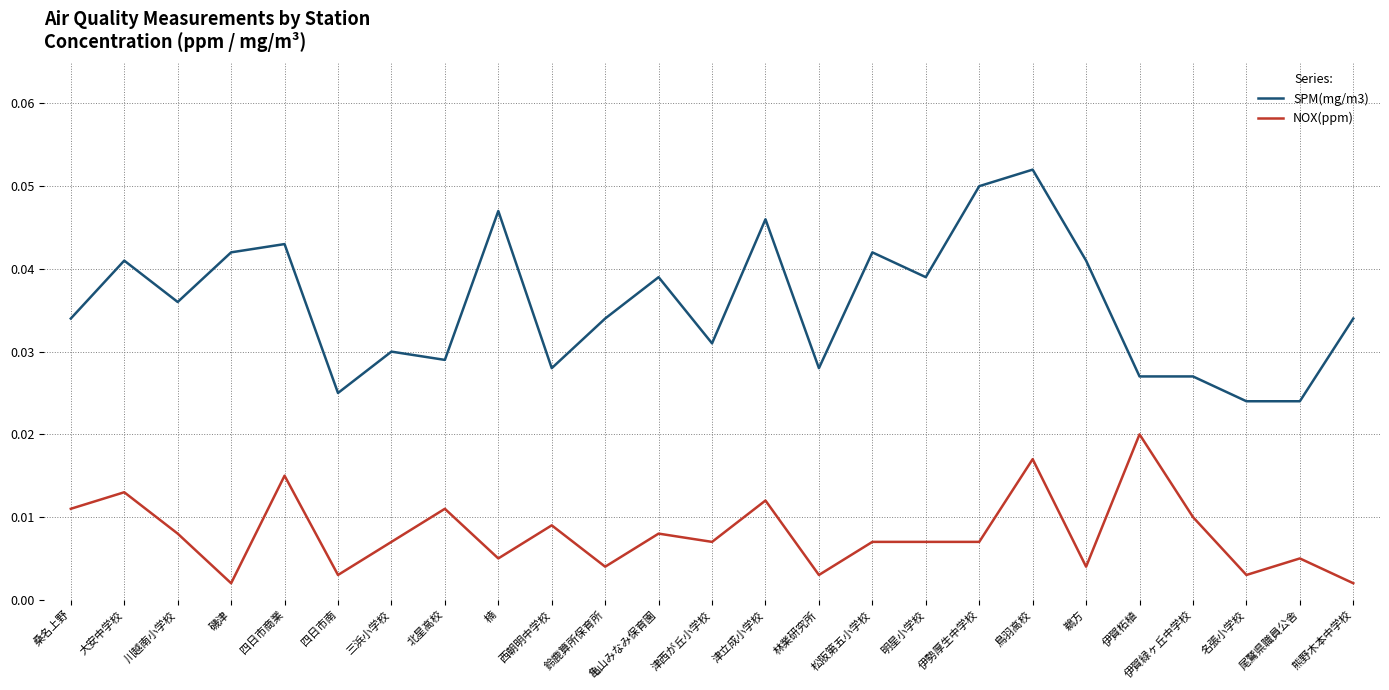

At which label does NOX(ppm) reach its peak?

伊賀柘植